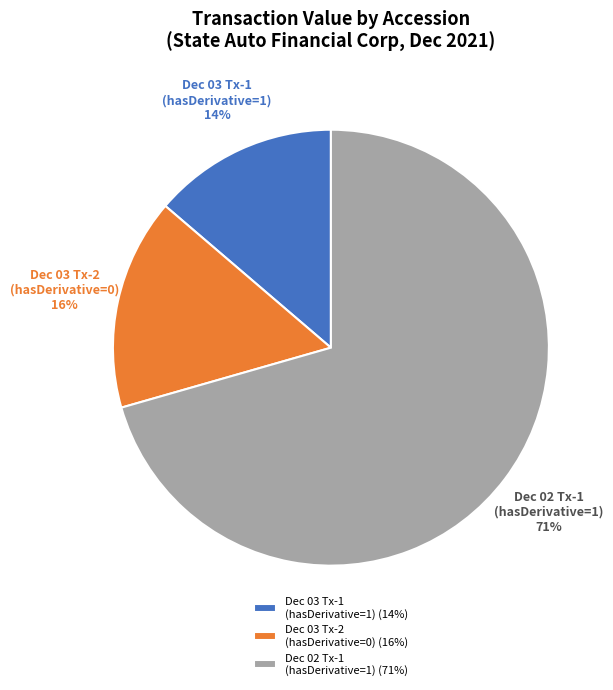

Is Dec 02 Tx-1 (hasDerivative=1) the majority of the pie?

Yes